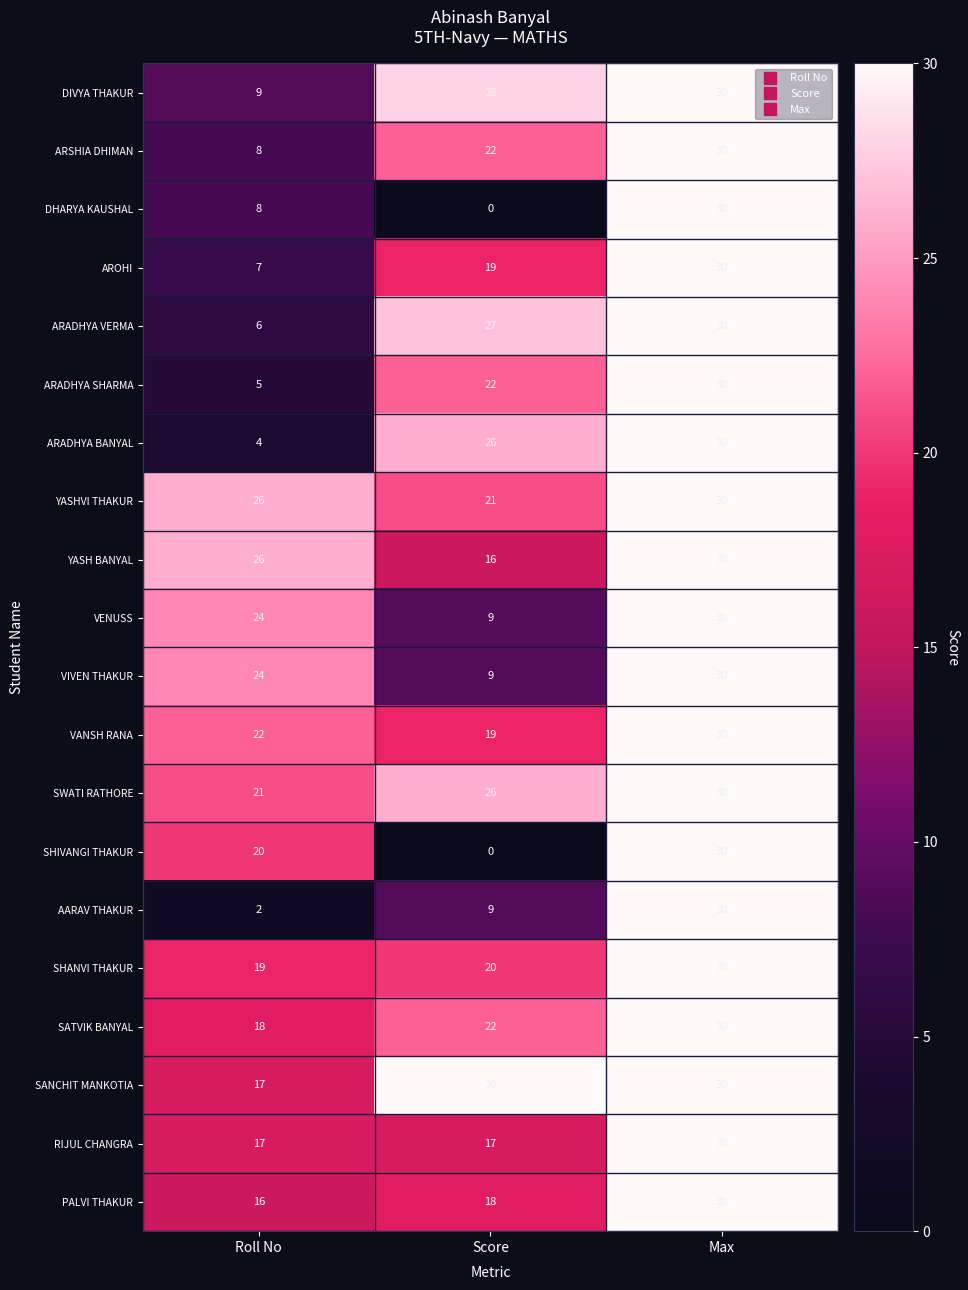

What is the difference between the maximum and minimum values in the ARADHYA VERMA series?

24